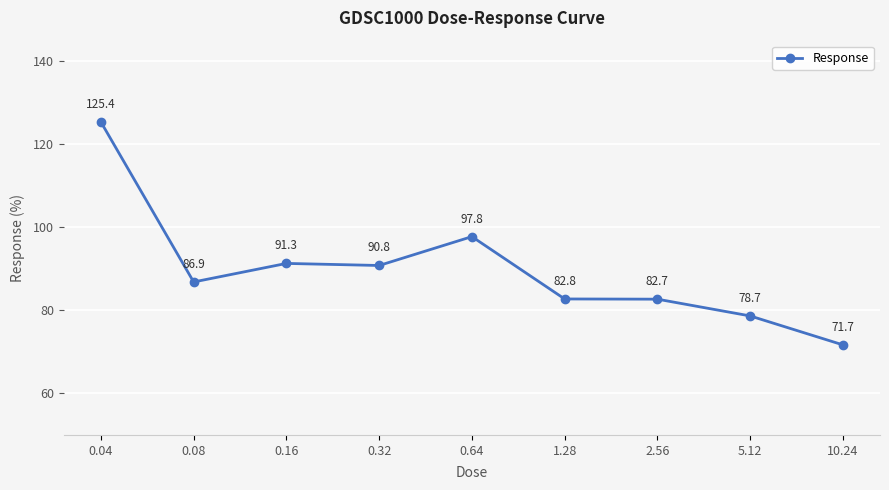

Reading right to left, extract all data points from this chart.

71.7	78.7	82.7	82.8	97.8	90.8	91.3	86.9	125.4